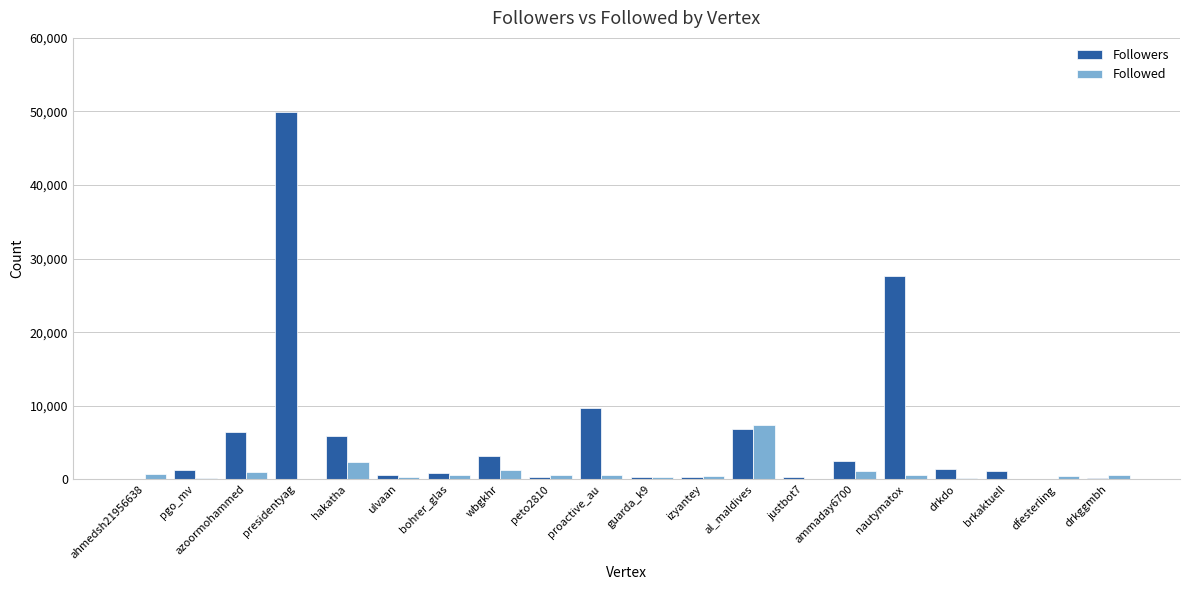

At which label is Followers closest to 24980?

nautymatox